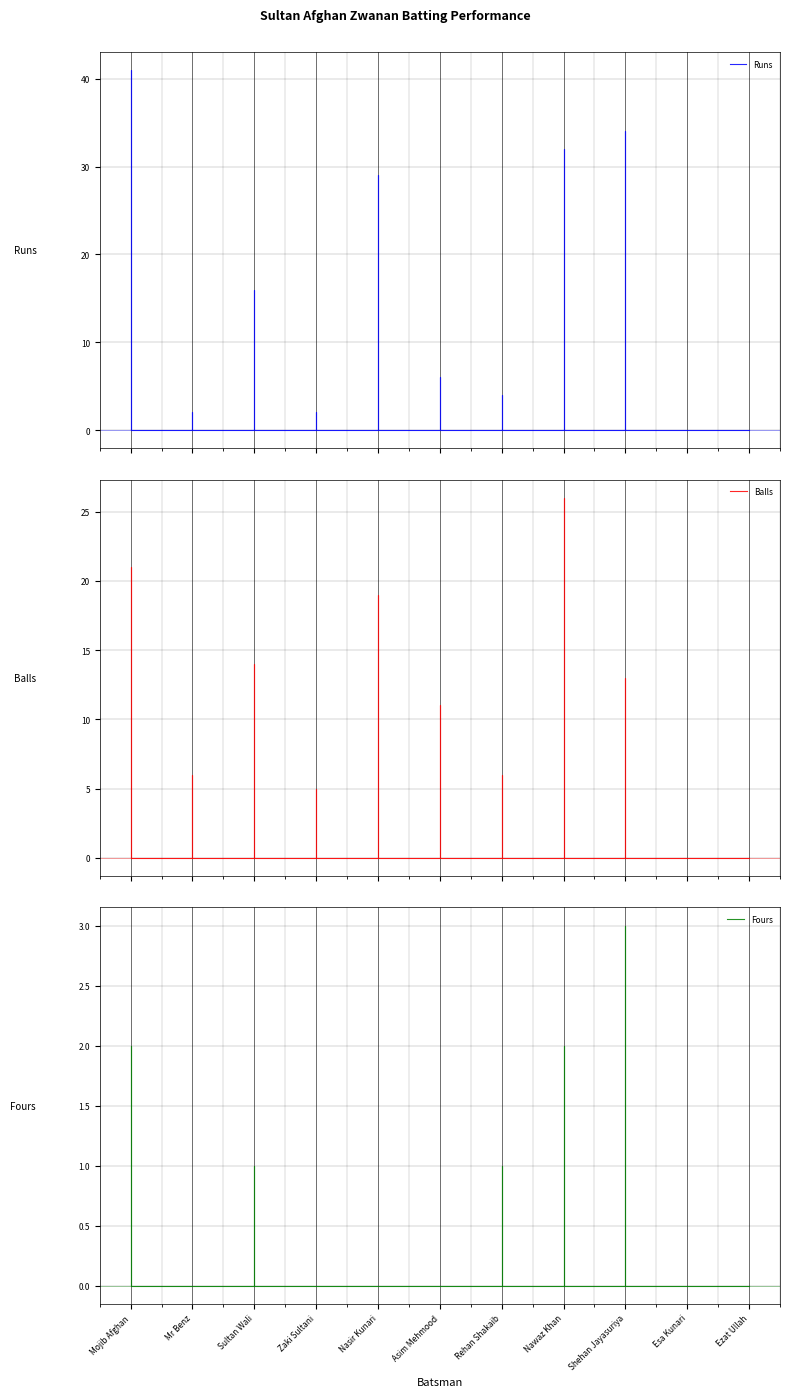

Which series has the largest range (max minus min)?

Runs